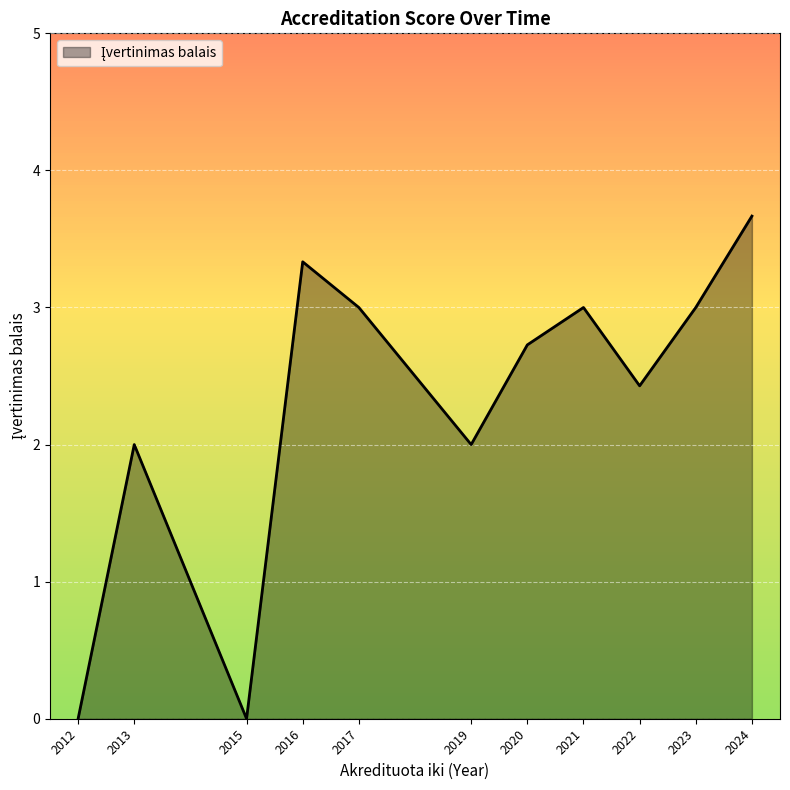

What is the difference between the values at 2021 and 2015?

3.0